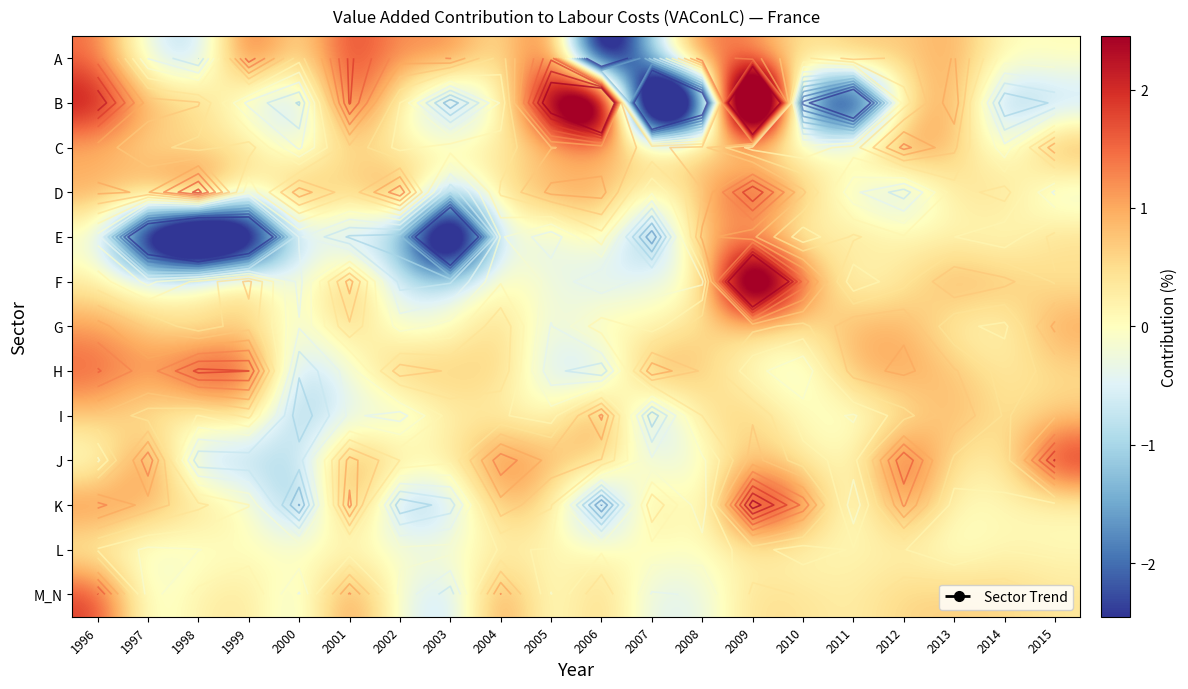

List the labels in order of M_N value, smallest first.

2003, 2007, 2000, 2008, 1997, 2002, 2005, 1998, 2011, 2015, 1999, 2010, 2009, 2014, 2012, 2013, 2006, 2004, 2001, 1996